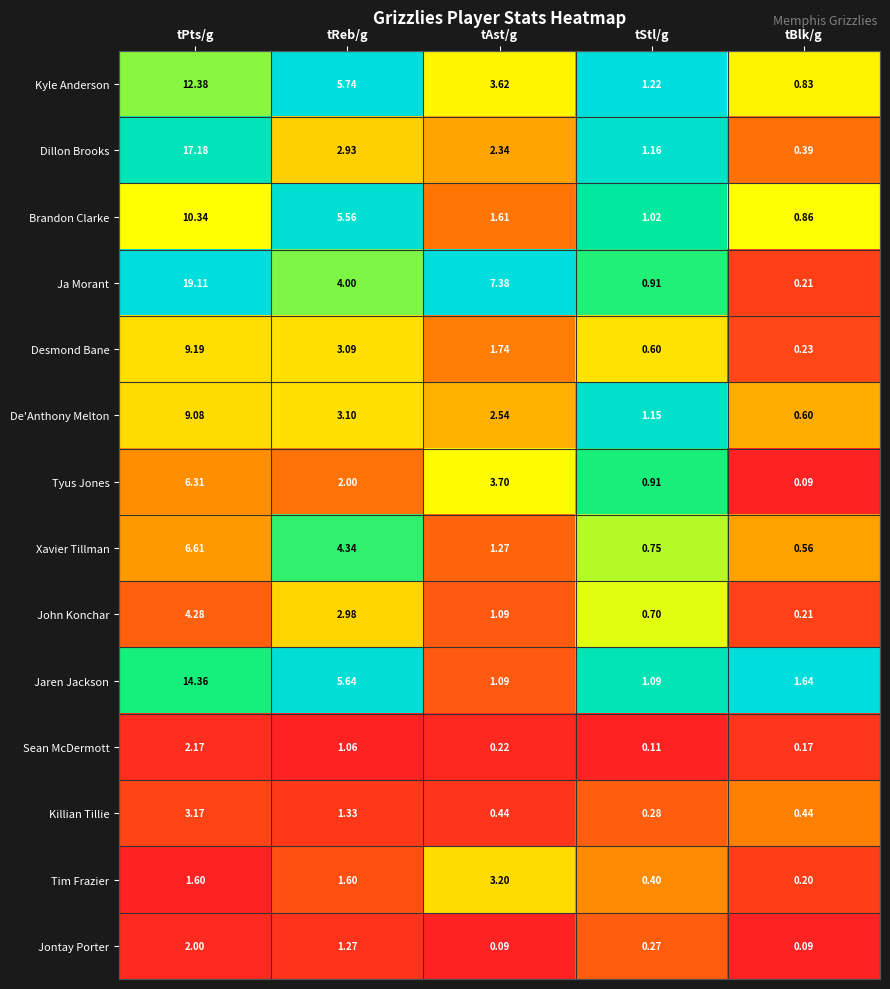

Between tPts/g and tReb/g, which series saw the biggest shift?

Ja Morant